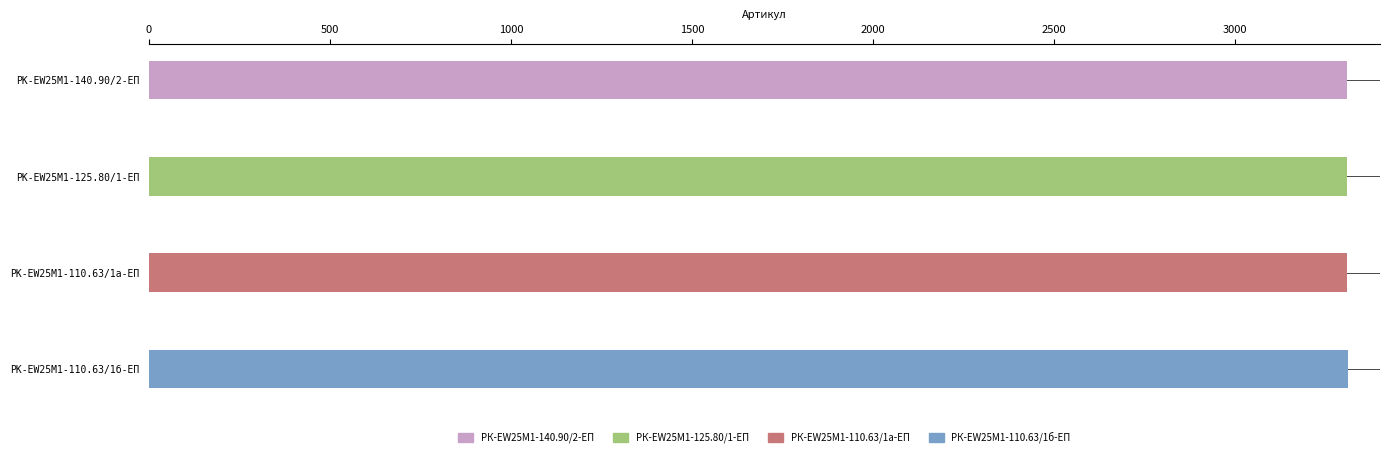

At which label does the data first exceed 3310?

РК-EW25M1-110.63/1б-ЕП